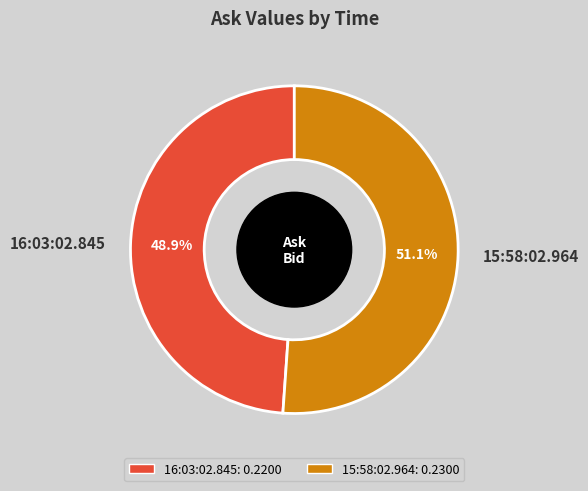

The 15:58:02.964 slice represents 41% of the pie. True or false?

False